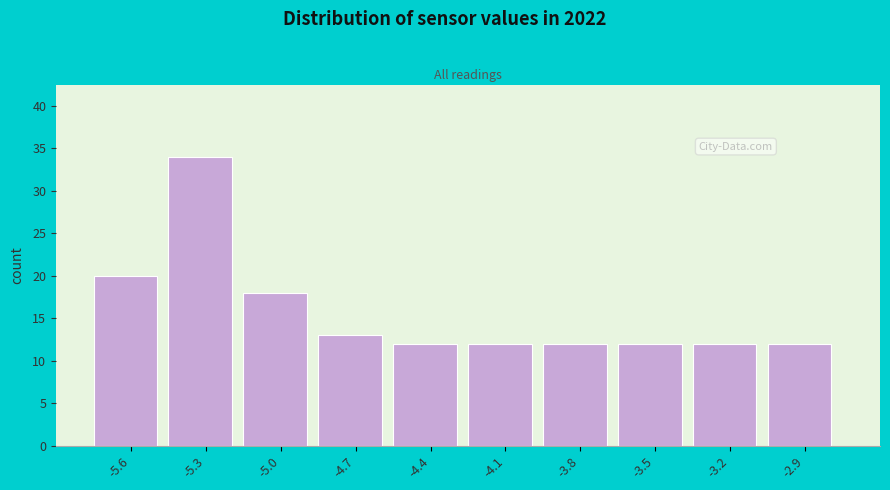

Reading left to right, what are all the values shown in this chart?

-5.6=20	-5.3=34	-5.0=18	-4.7=13	-4.4=12	-4.1=12	-3.8=12	-3.5=12	-3.2=12	-2.9=12